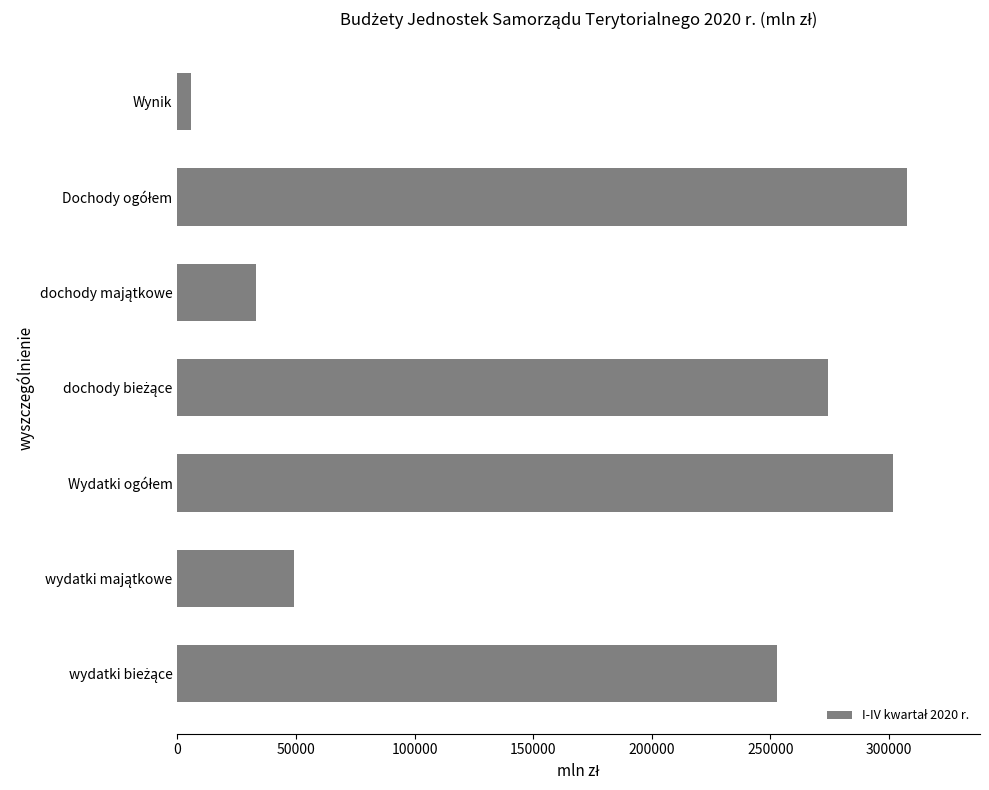

Reading bottom to top, extract all data points from this chart.

252738	49077	301815	274441	33212	307653	5838